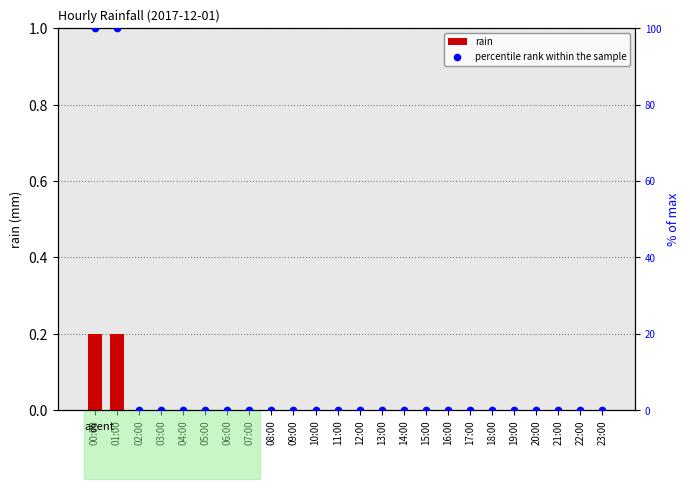

At how many categories does at least one series exceed 17?

2